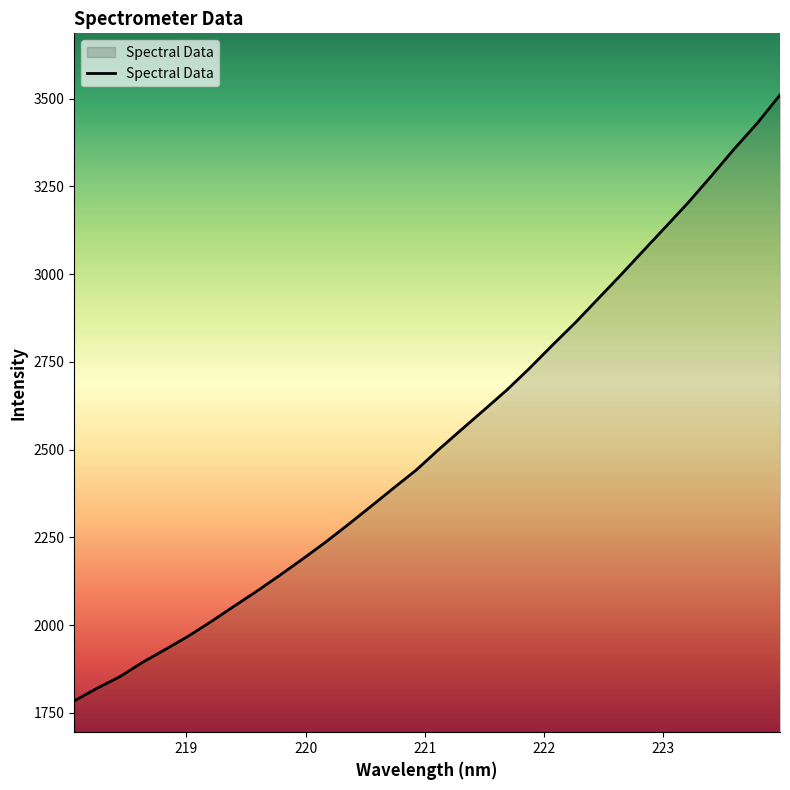

What is the greatest value displayed?

3510.9